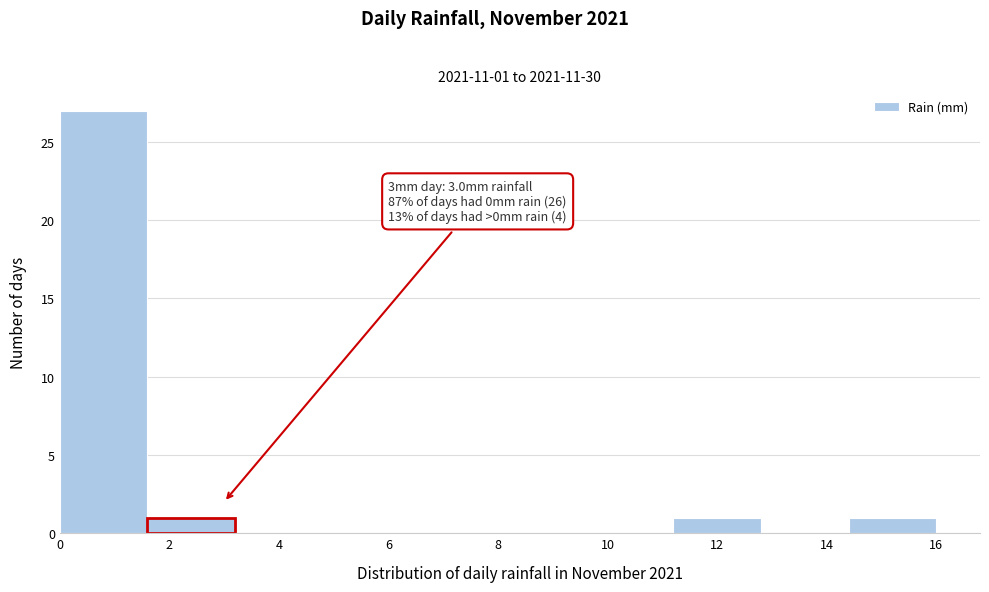

Over which range of the x-axis is the bar tallest?

0.0 to 1.6